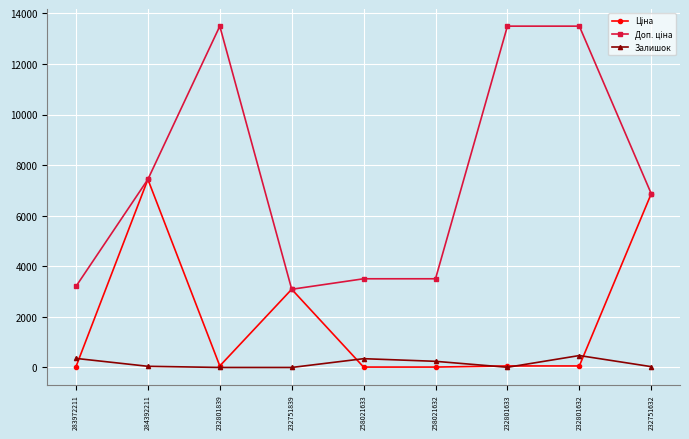

True or false: Залишок has a value of 243.0 at 258021632.

True